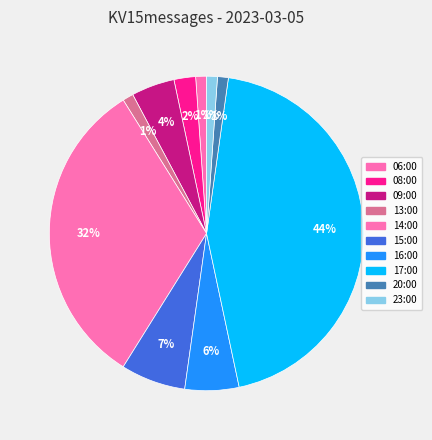

How many slices are in this pie chart?

10